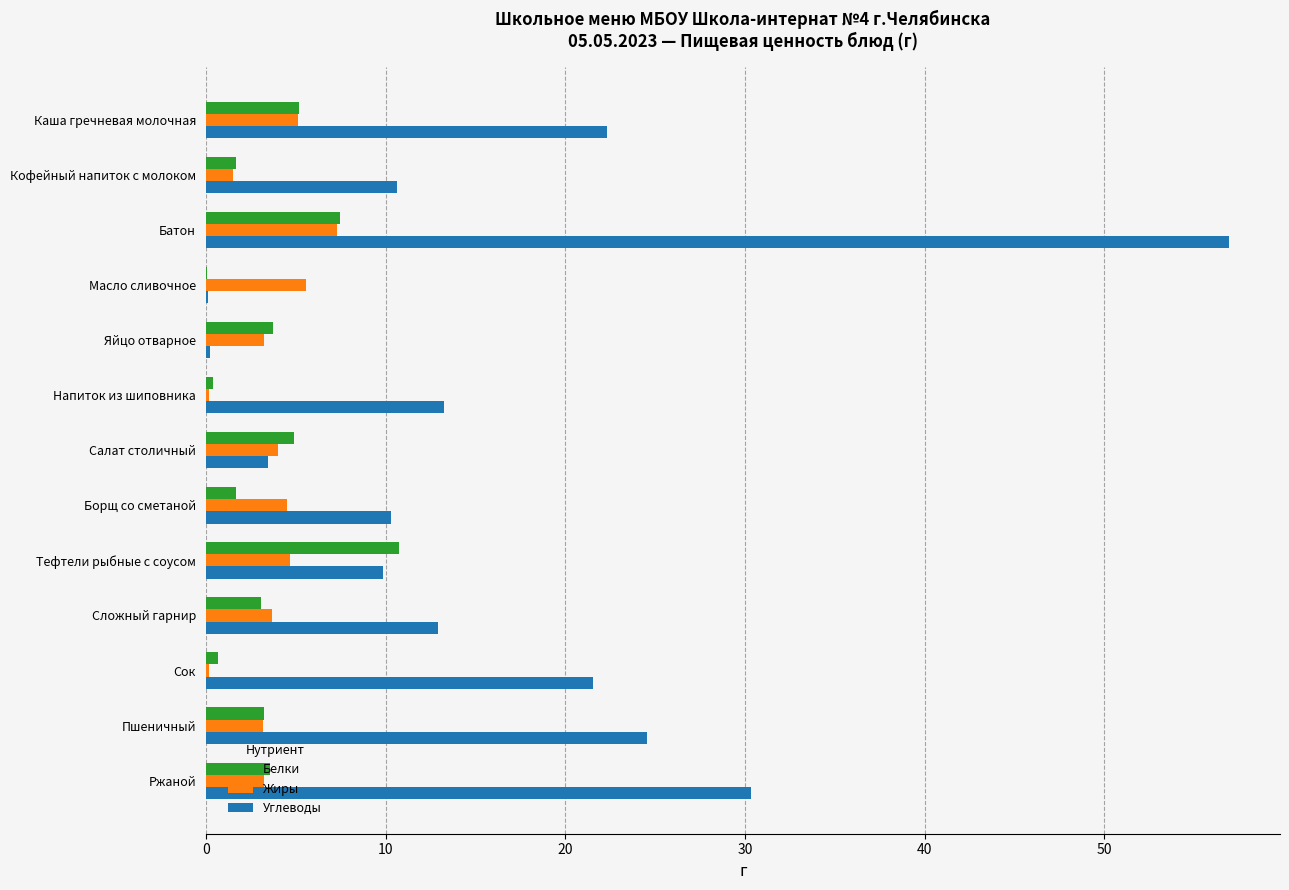

What are all the series names shown in the legend?

Белки, Жиры, Углеводы